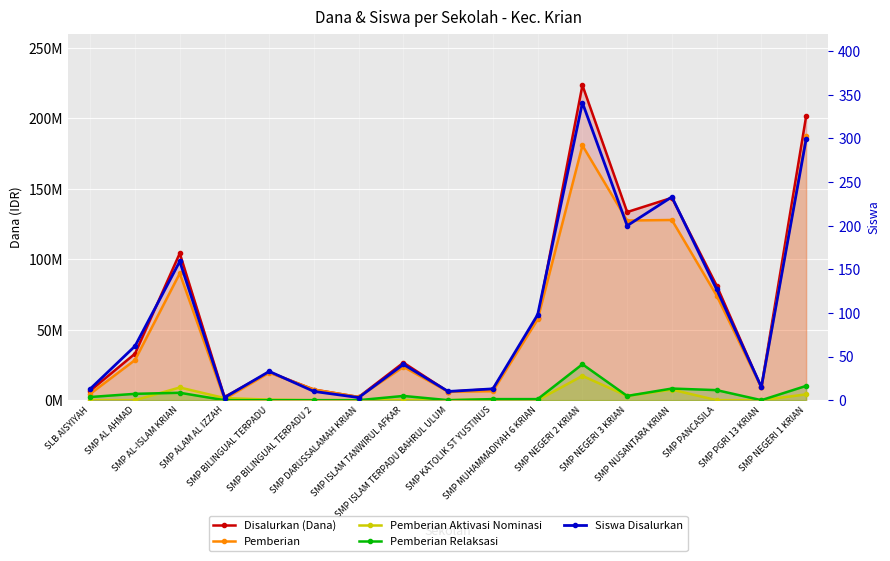

What is the maximum value for Pemberian Aktivasi Nominasi?

17250000